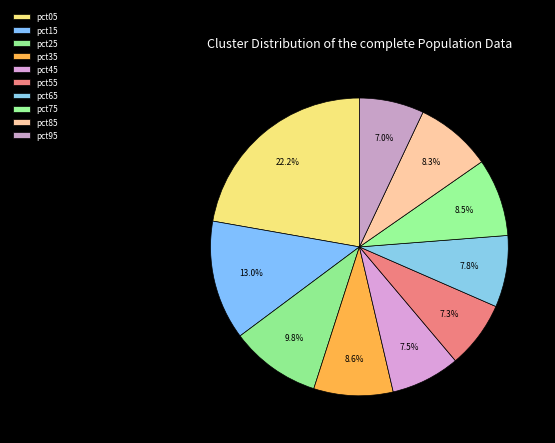

To the nearest percent, what is the difference between the largest and smallest slice percentages?

15%